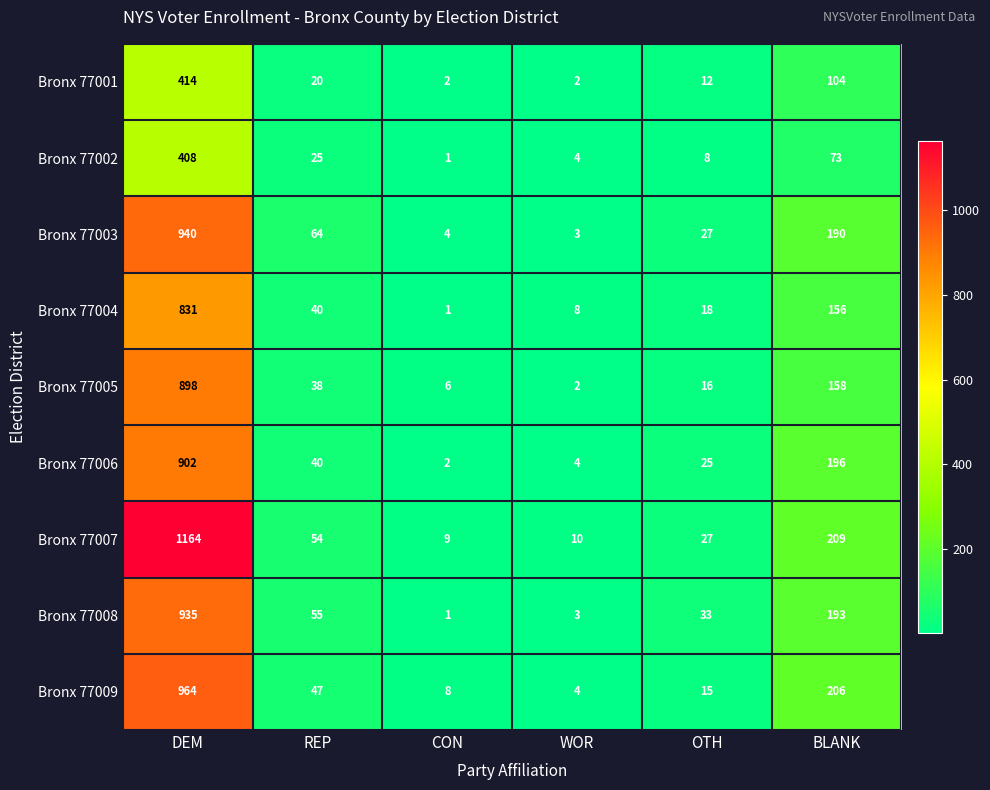

Where is Bronx 77005 nearest to the value 450?

BLANK